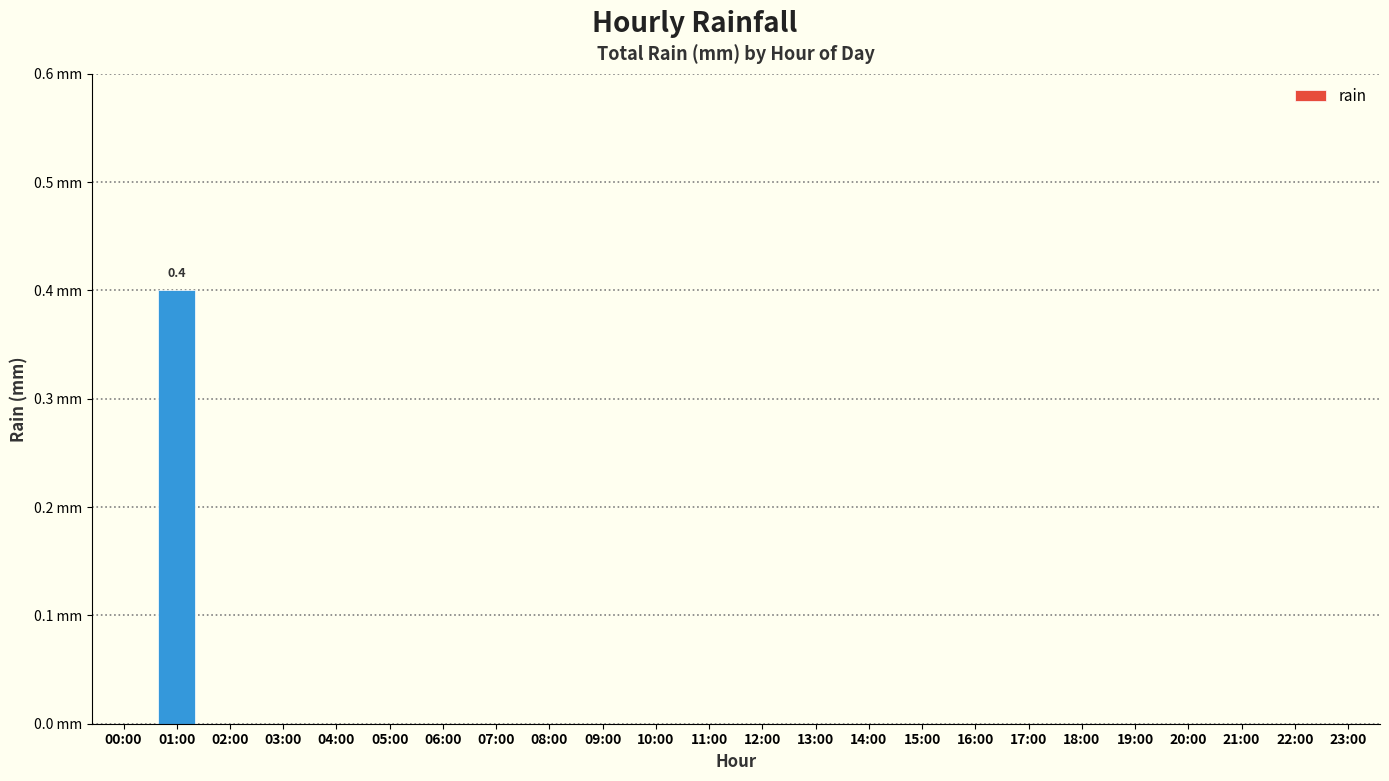

Rank the categories by value from lowest to highest.

00:00, 02:00, 03:00, 04:00, 05:00, 06:00, 07:00, 08:00, 09:00, 10:00, 11:00, 12:00, 13:00, 14:00, 15:00, 16:00, 17:00, 18:00, 19:00, 20:00, 21:00, 22:00, 23:00, 01:00